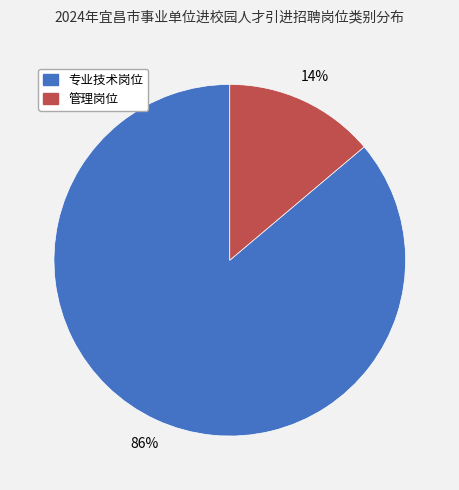

True or false: 管理岗位 accounts for 14% of the total.

True